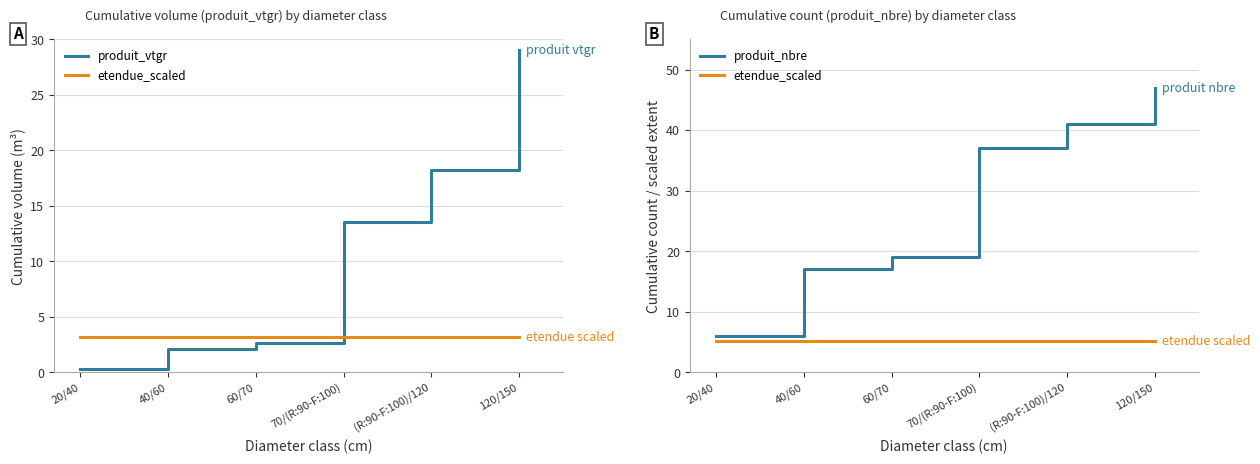

Is this an area chart (filled region under the line)?

No